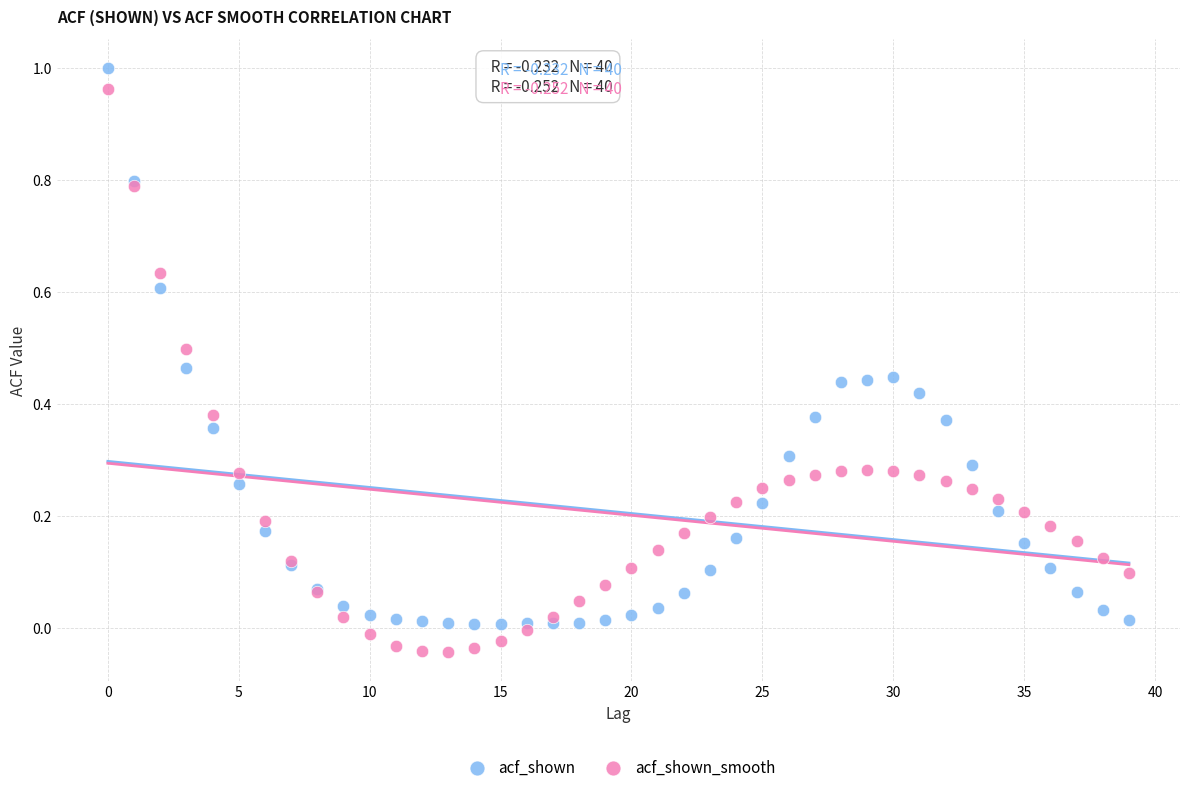

Which series has the widest spread of Y values?

acf_shown_smooth